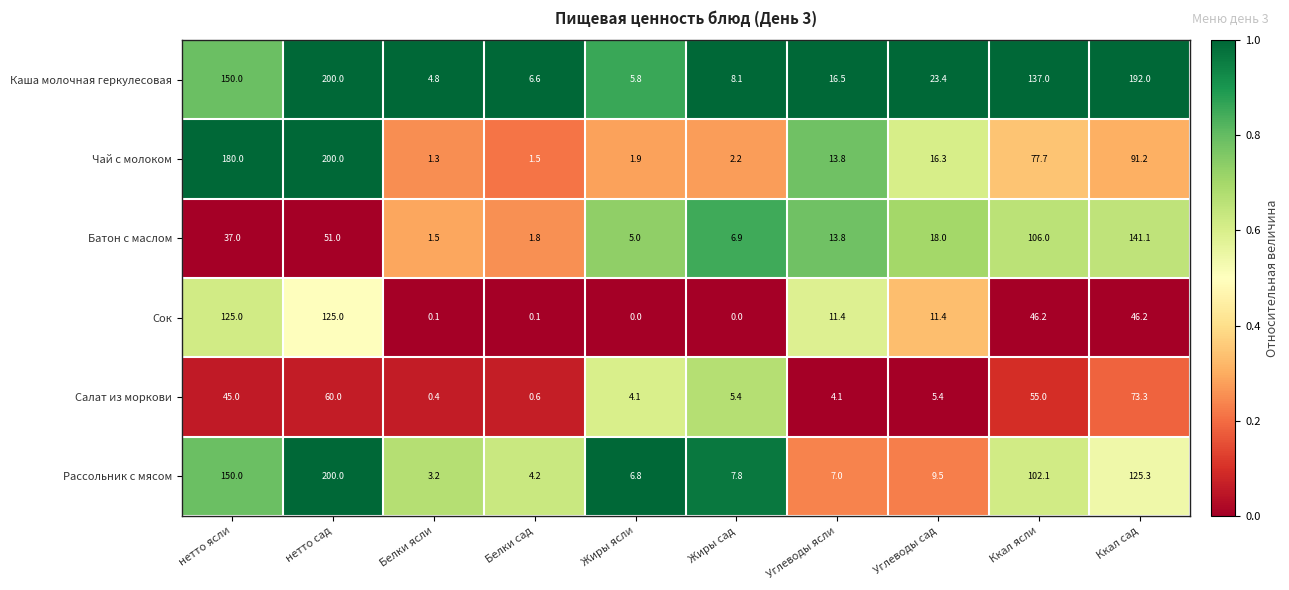

Read the Батон с маслом value at Ккал ясли.

106.0